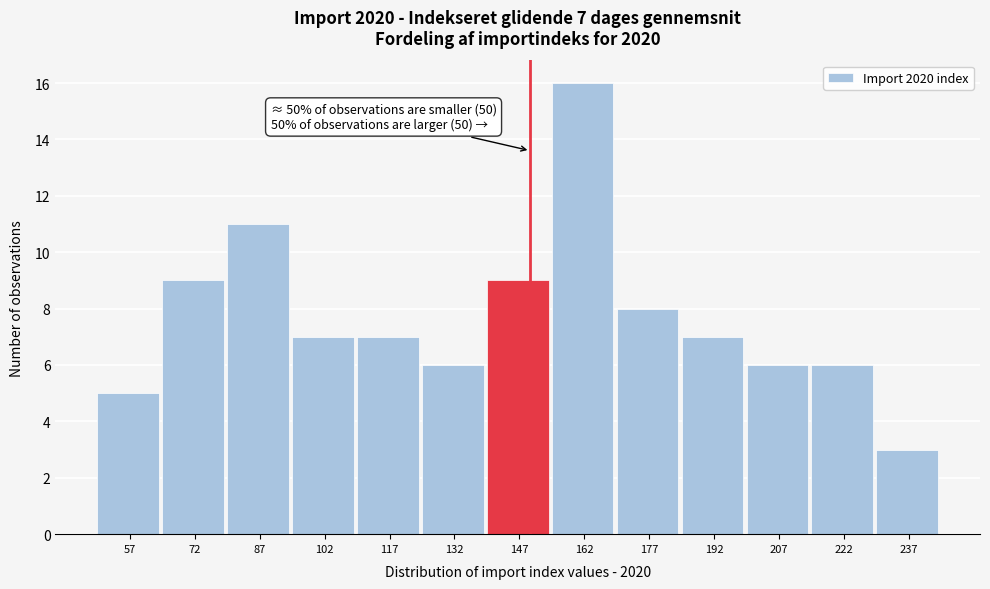

Reading left to right, list all the values displayed in this chart.

5	9	11	7	7	6	9	16	8	7	6	6	3